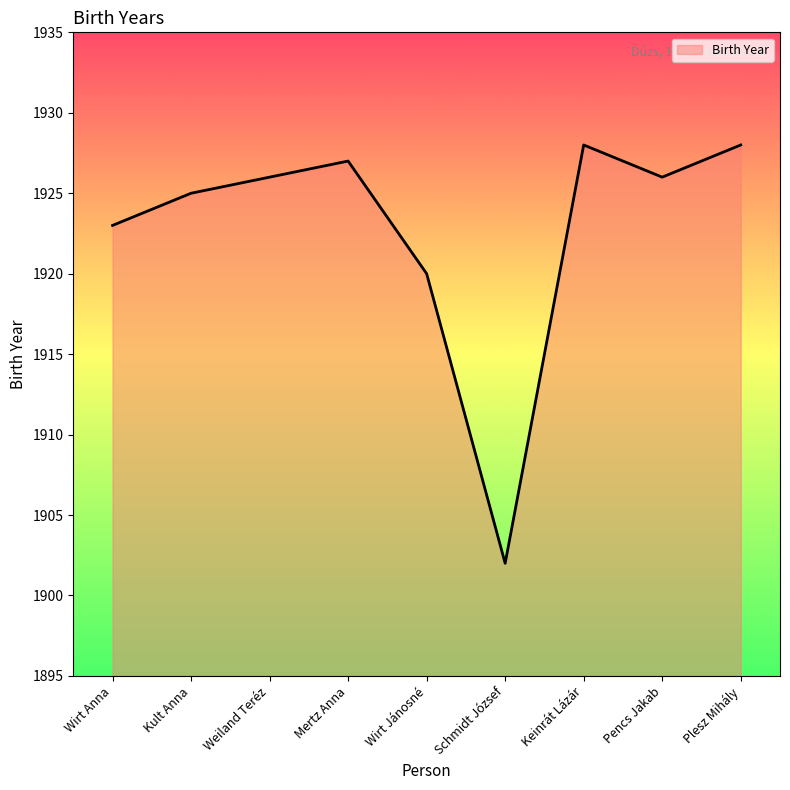

What is the minimum value shown in the chart?

1902